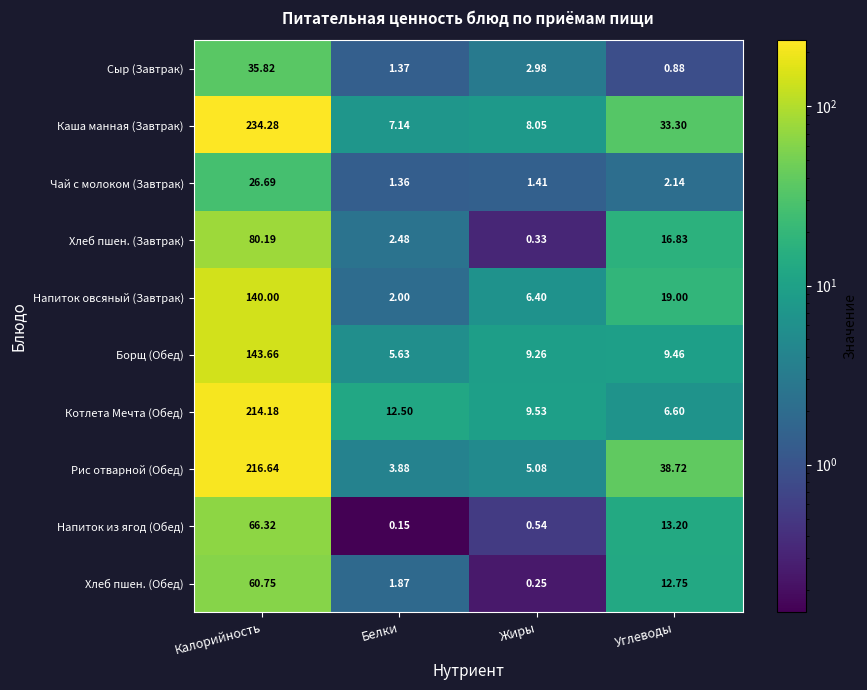

Which label corresponds to the smallest value in the chart?

Белки